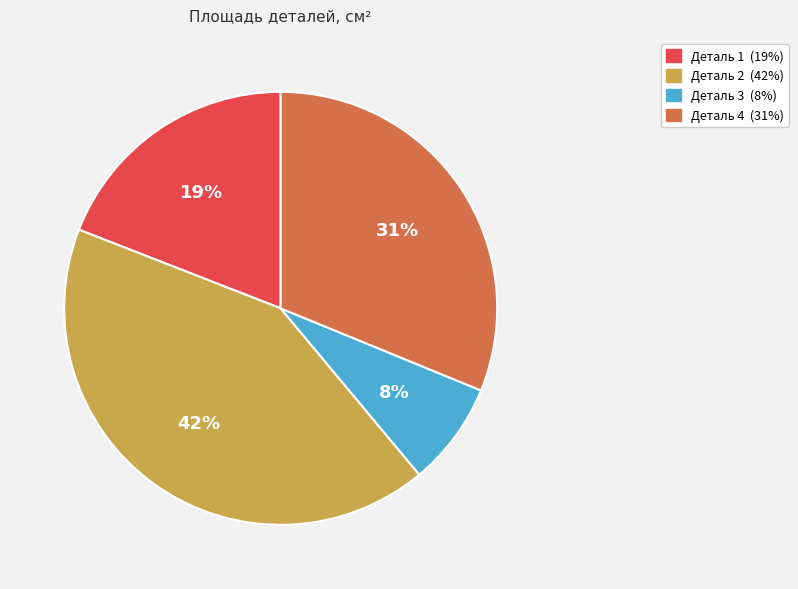

How many segments does this pie chart have?

4